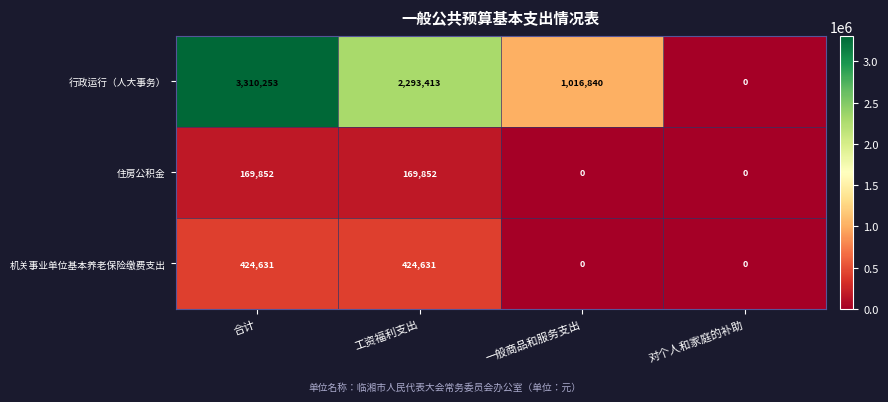

How many data points does each series have?

4